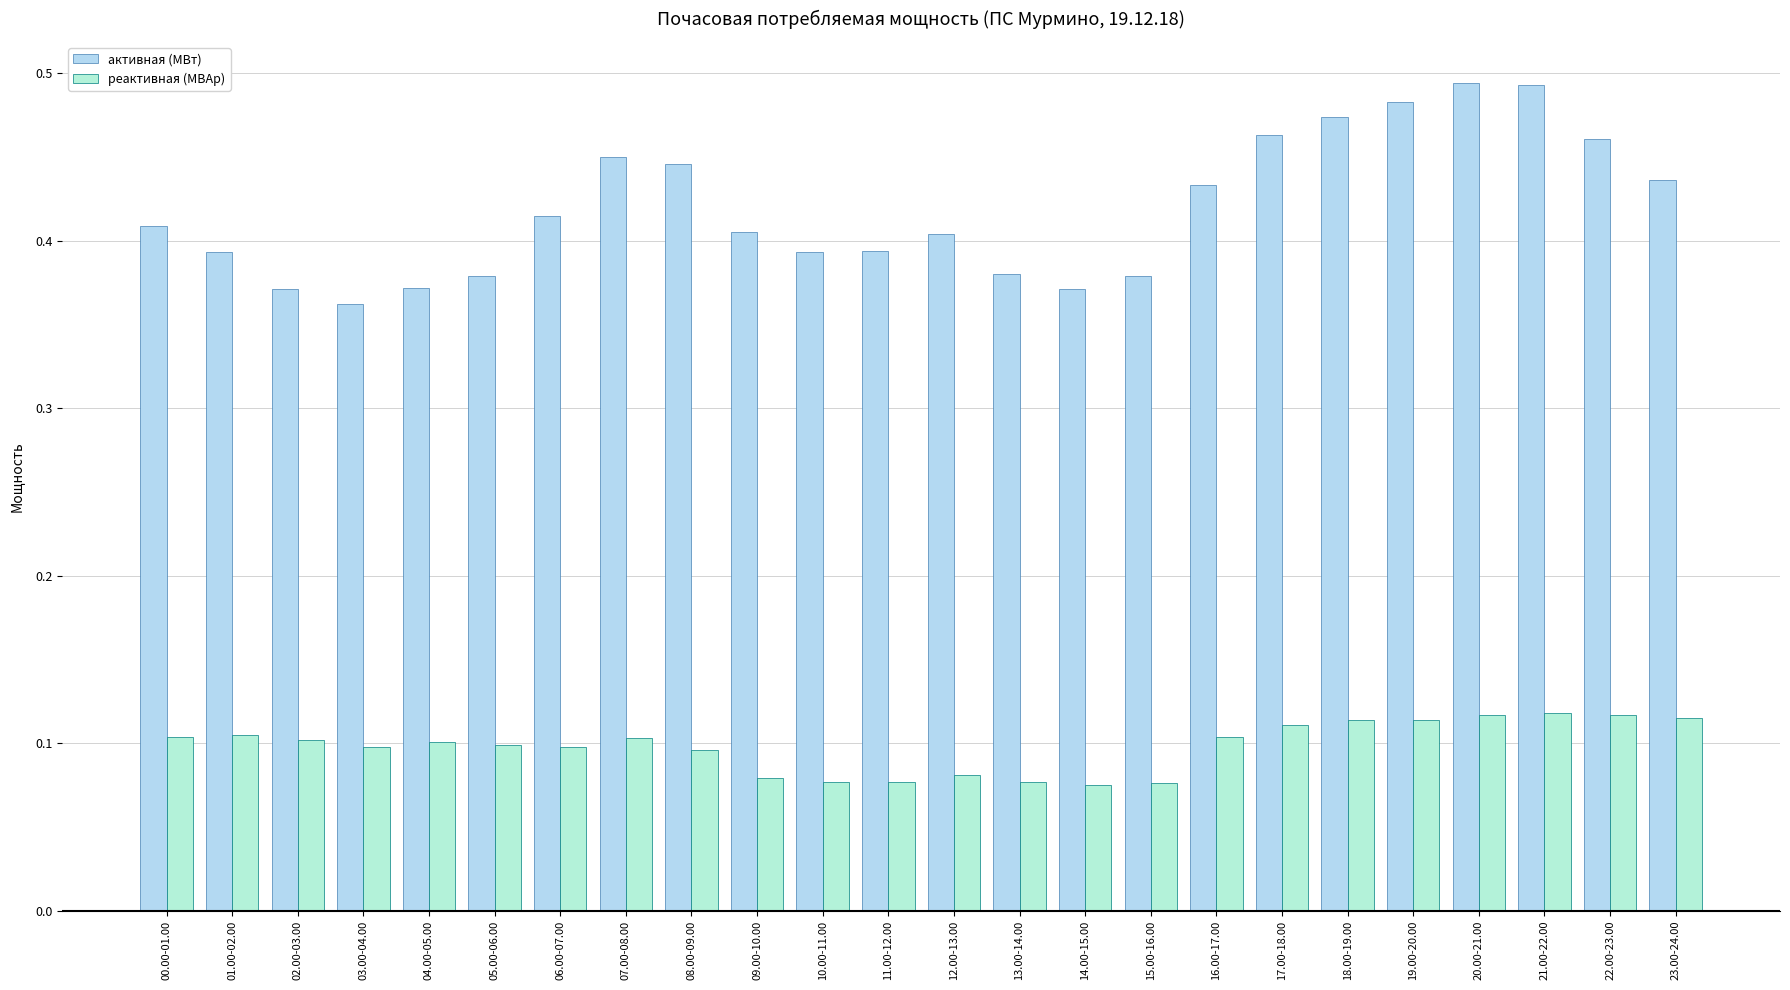

At how many categories does at least one series exceed 0?

24